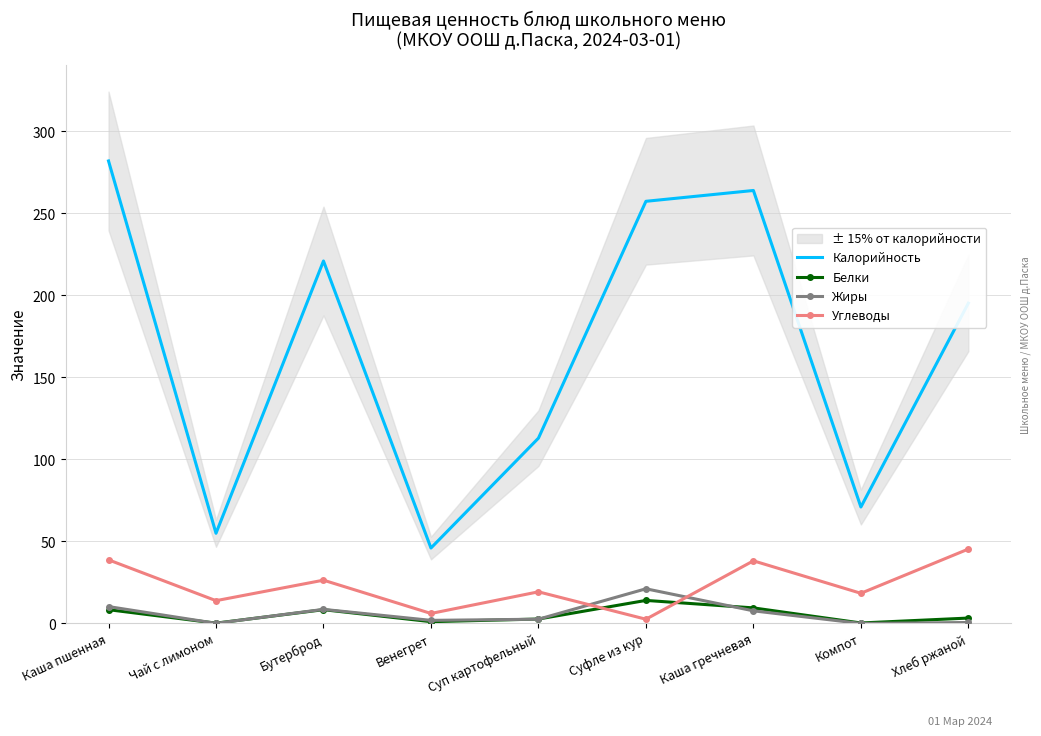

What are all the series names shown in the legend?

Калорийность, Белки, Жиры, Углеводы